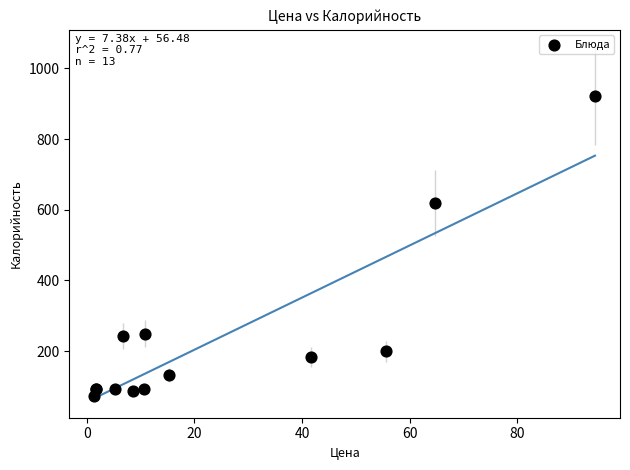

What Y value in the scatter plot is closest to 496?

619.7